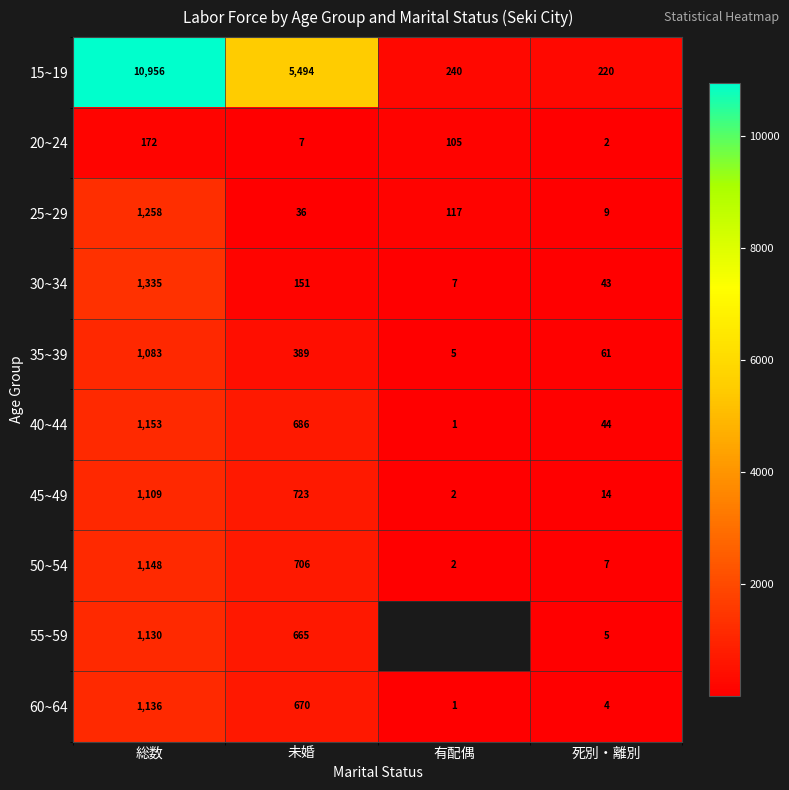

The value of 50~54 at 有配偶 is 3. True or false?

False